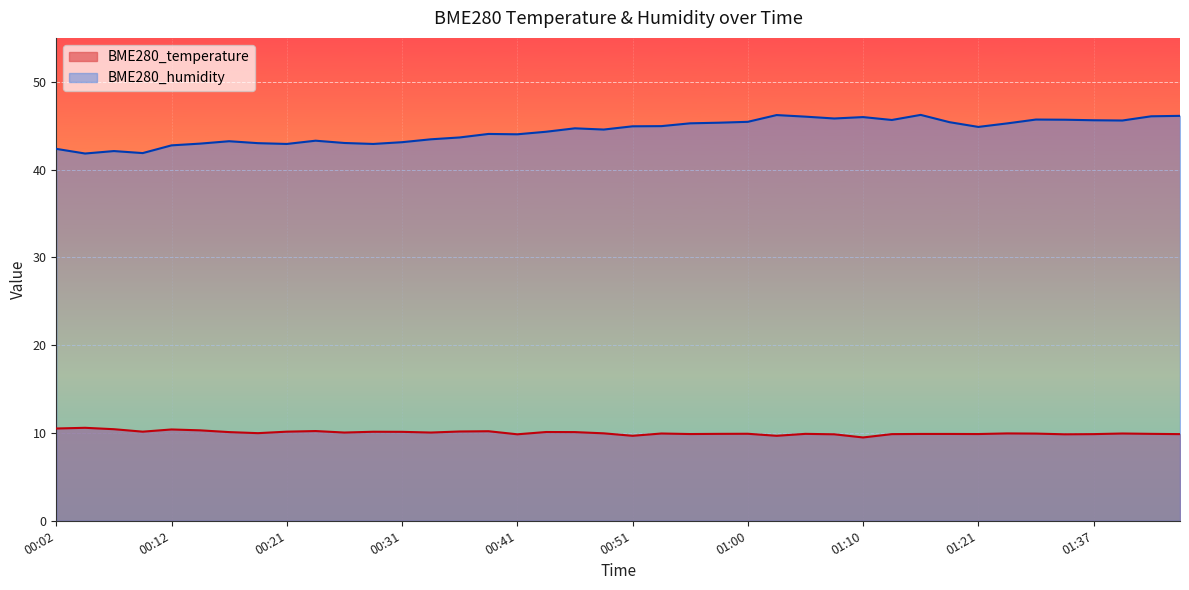

True or false: BME280_temperature and BME280_humidity intersect in this chart.

False